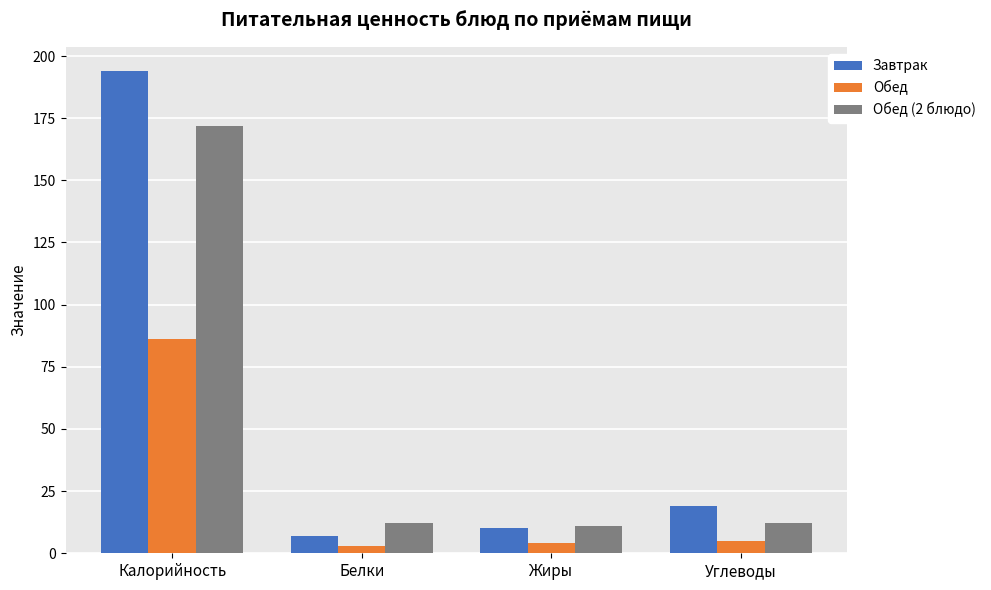

Reading left to right, extract all data points from this chart.

Завтрак: Калорийность=194	Белки=7	Жиры=10	Углеводы=19
Обед: Калорийность=86	Белки=3	Жиры=4	Углеводы=5
Обед (2 блюдо): Калорийность=172	Белки=12	Жиры=11	Углеводы=12